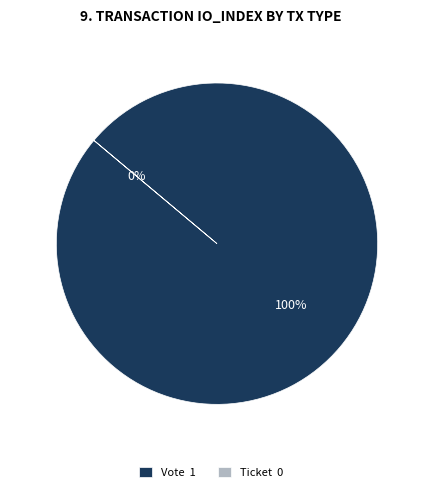

Rank the categories by value from highest to lowest.

Vote, Ticket